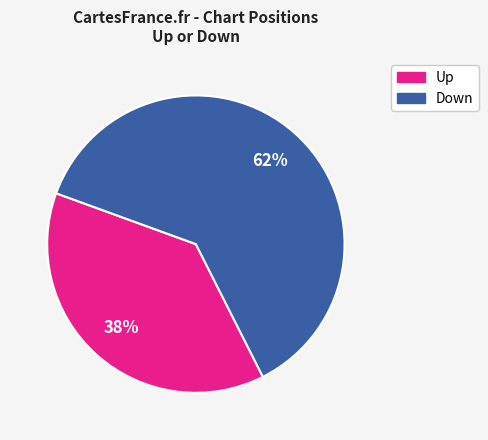

To the nearest percent, what is the difference between the largest and smallest slice percentages?

24%